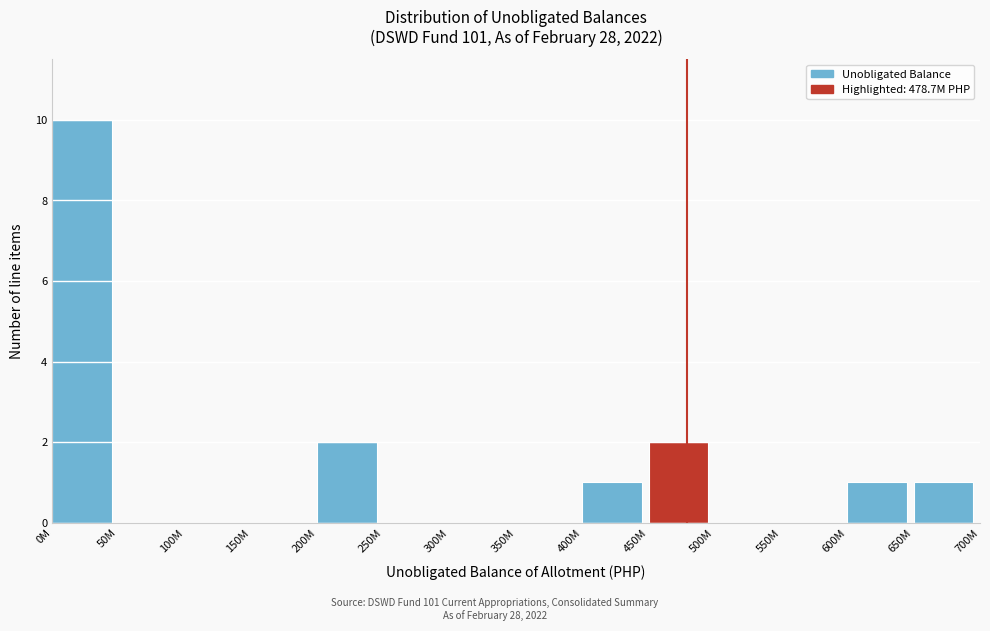

What is the sum of all values?

17